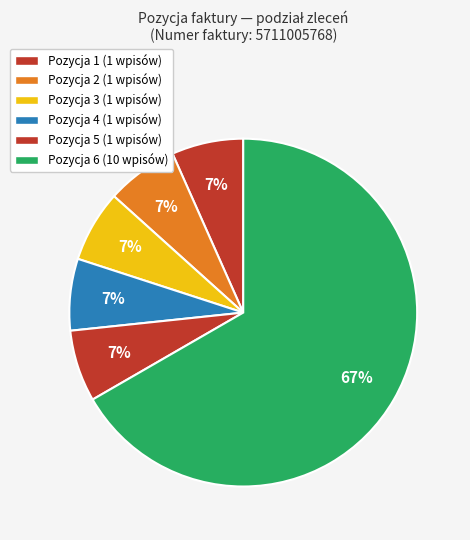

Count the number of slices in the pie.

6